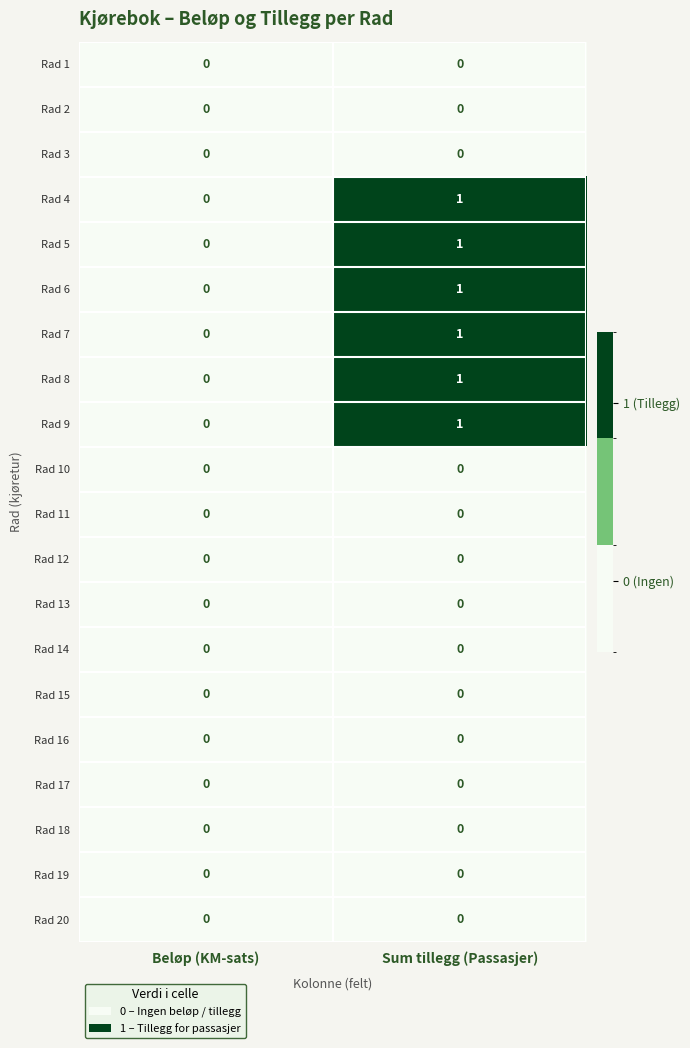

At which category is the sum across all series the highest?

Sum tillegg (Passasjer)